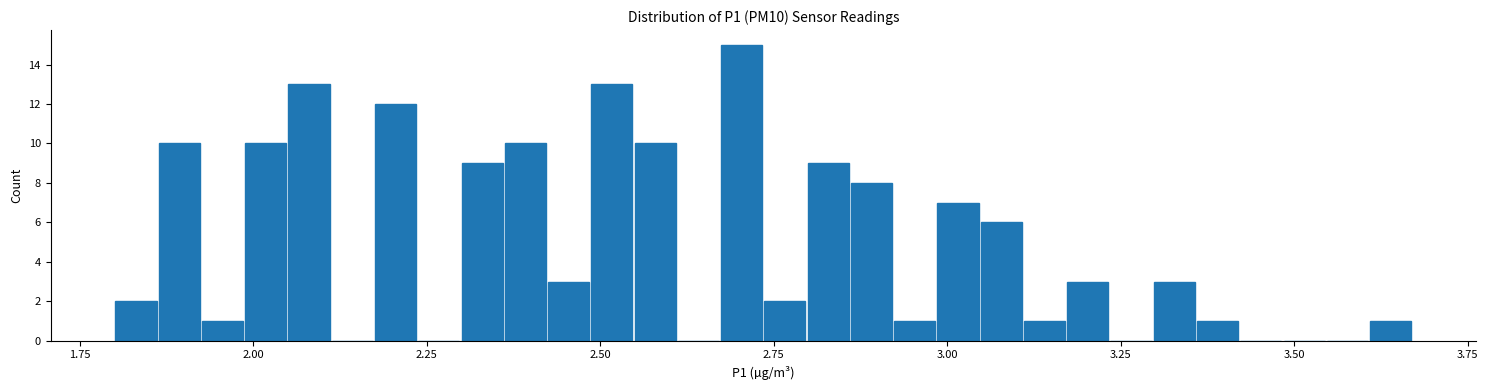

Around what value on the x-axis is the tallest bar? Give the approximate position of its centre, as read against the axis.

2.70